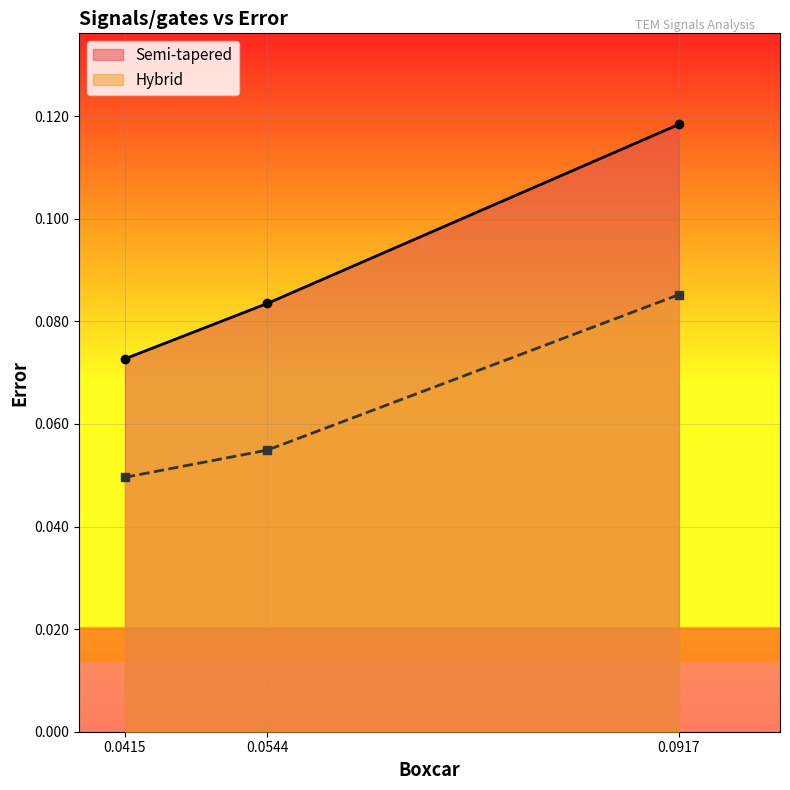

At which label does Semi-tapered reach its peak?

0.0917